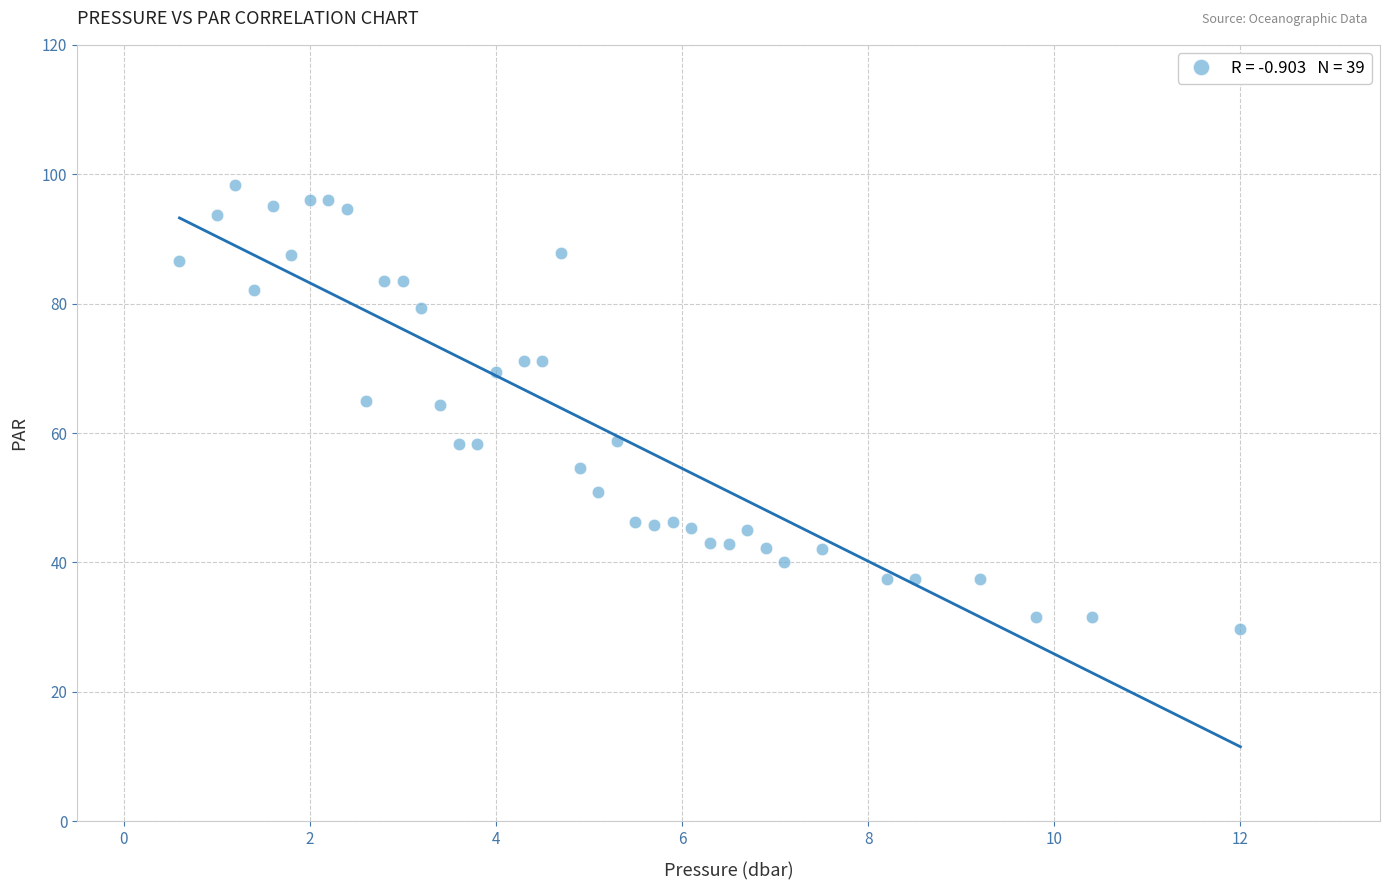

What is the range of X values (max minus min)?

11.4